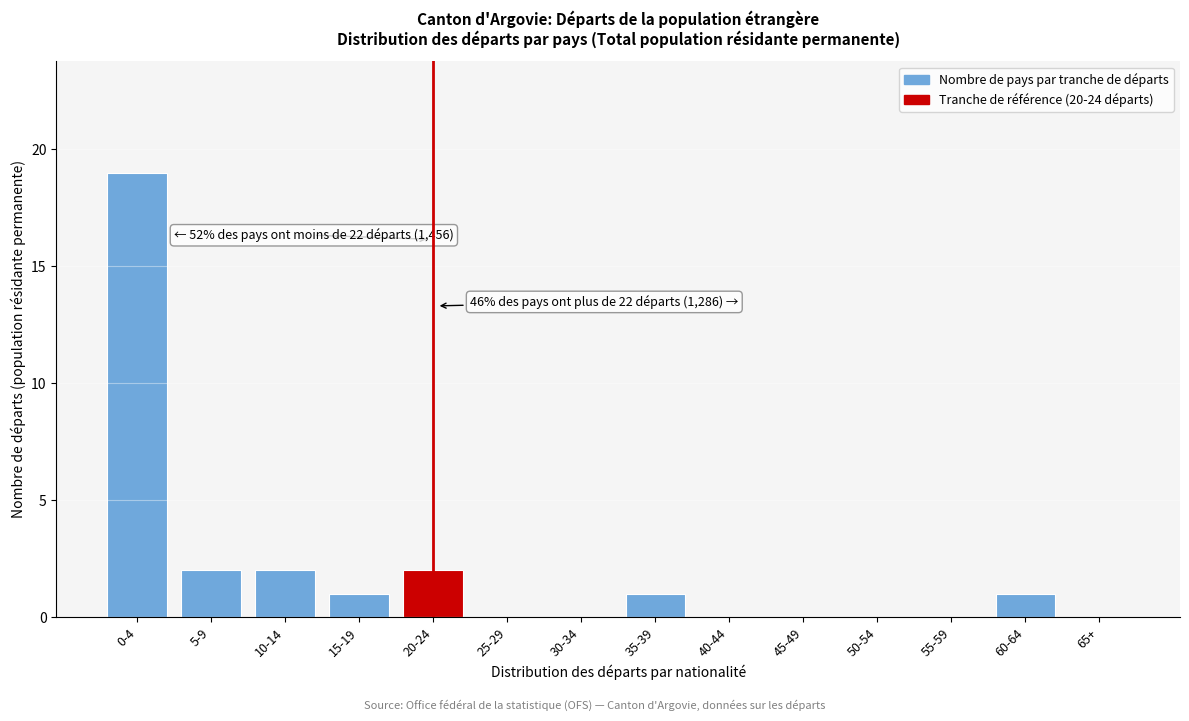

Reading left to right, what are all the values shown in this chart?

0-4=19	5-9=2	10-14=2	15-19=1	20-24=2	25-29=0	30-34=0	35-39=1	40-44=0	45-49=0	50-54=0	55-59=0	60-64=1	65+=0